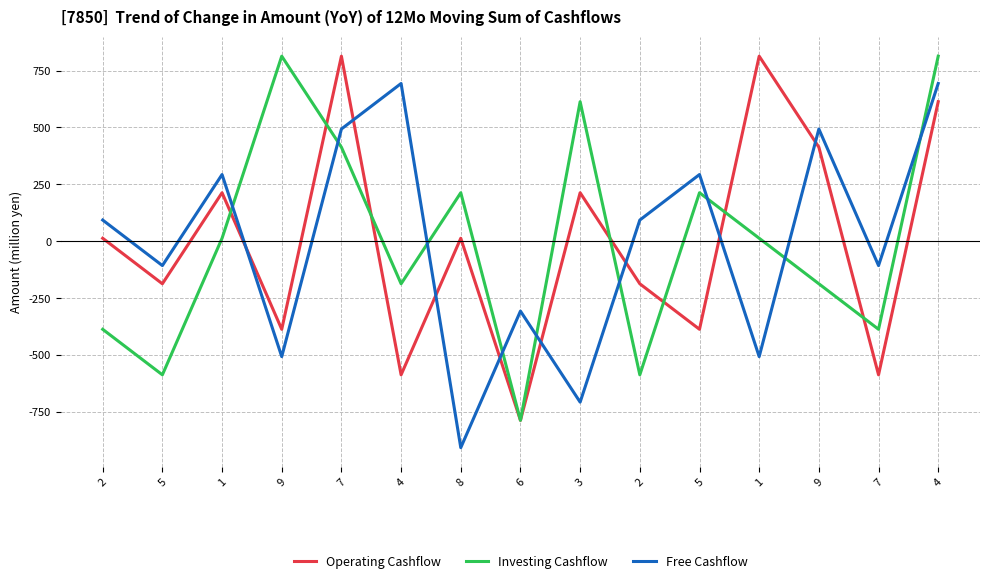

At how many categories does at least one series exceed 132?

10